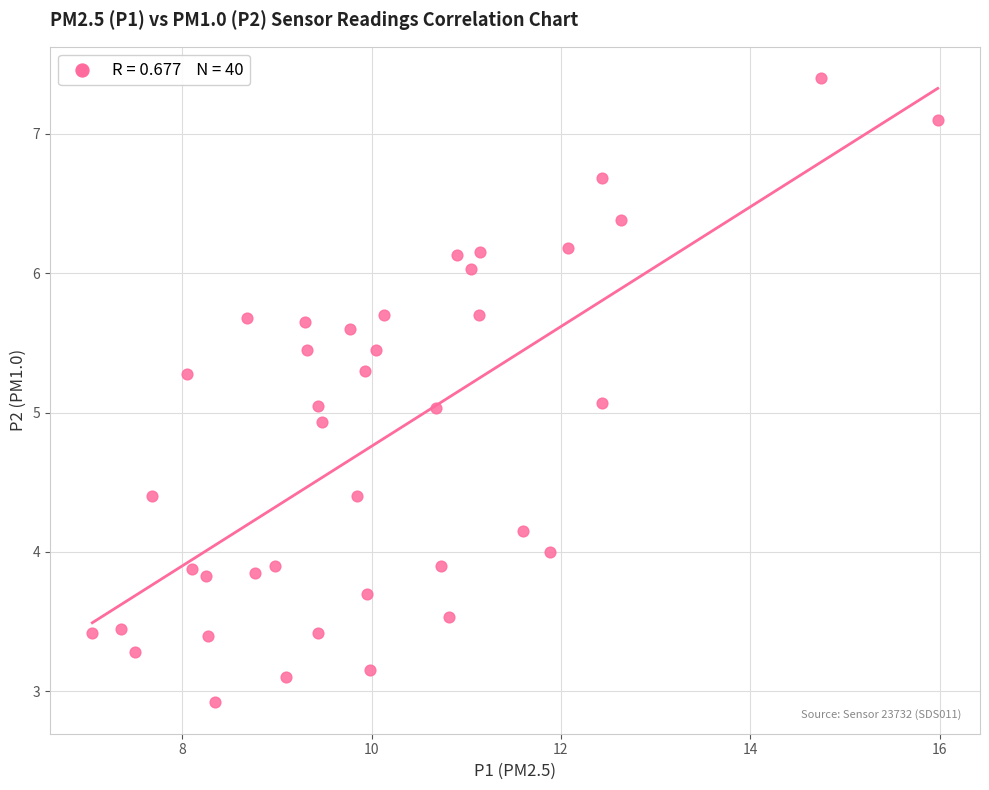

What is the range of X values (max minus min)?

8.9